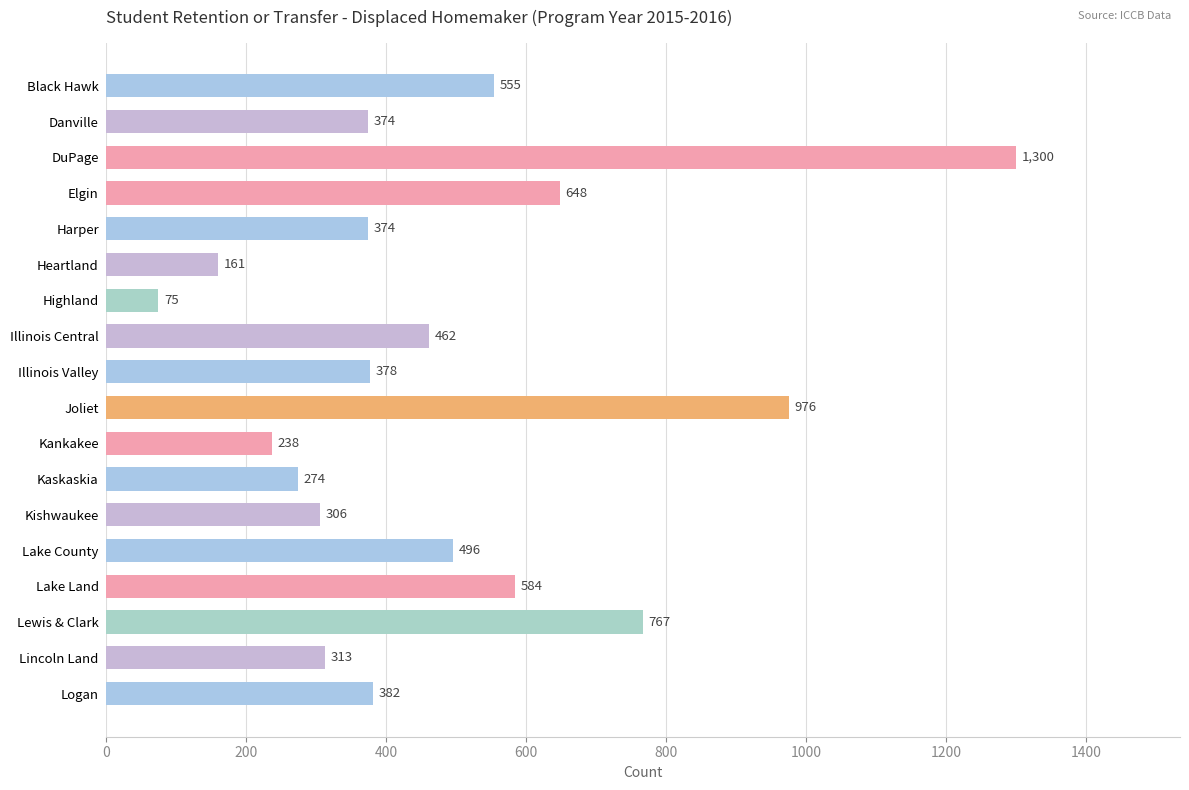

What is the label of the 1st bar from the top?

Black Hawk